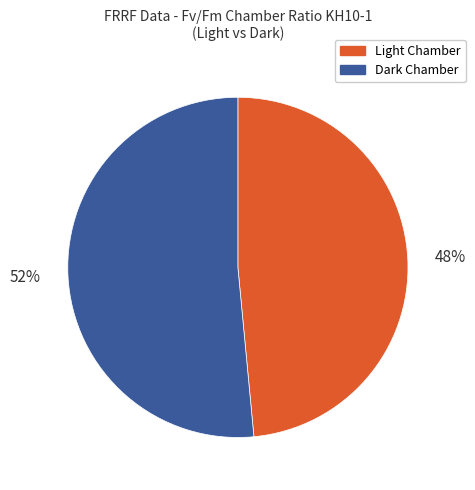

Do Dark Chamber and Light Chamber together represent more than half of the pie?

Yes